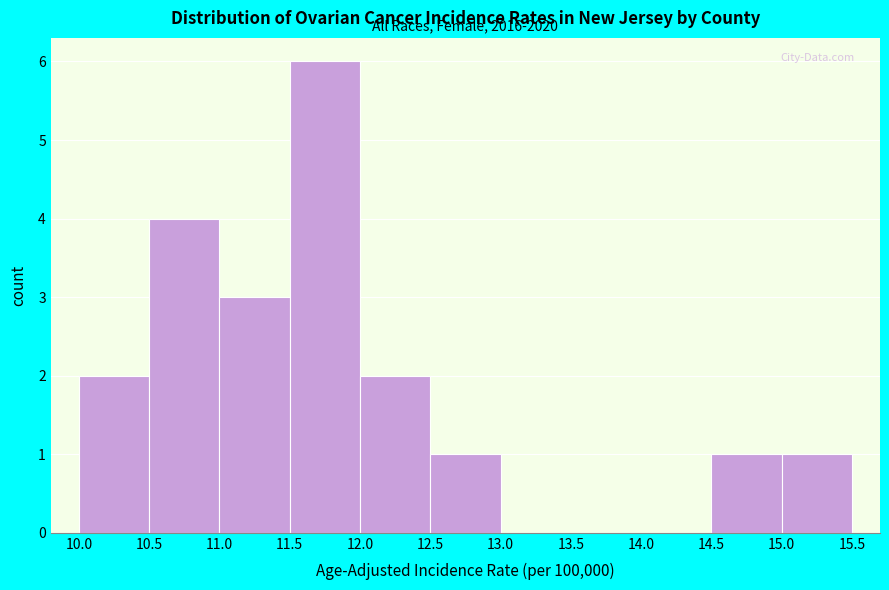

Which range on the x-axis has the tallest bar?

11.5 to 12.0